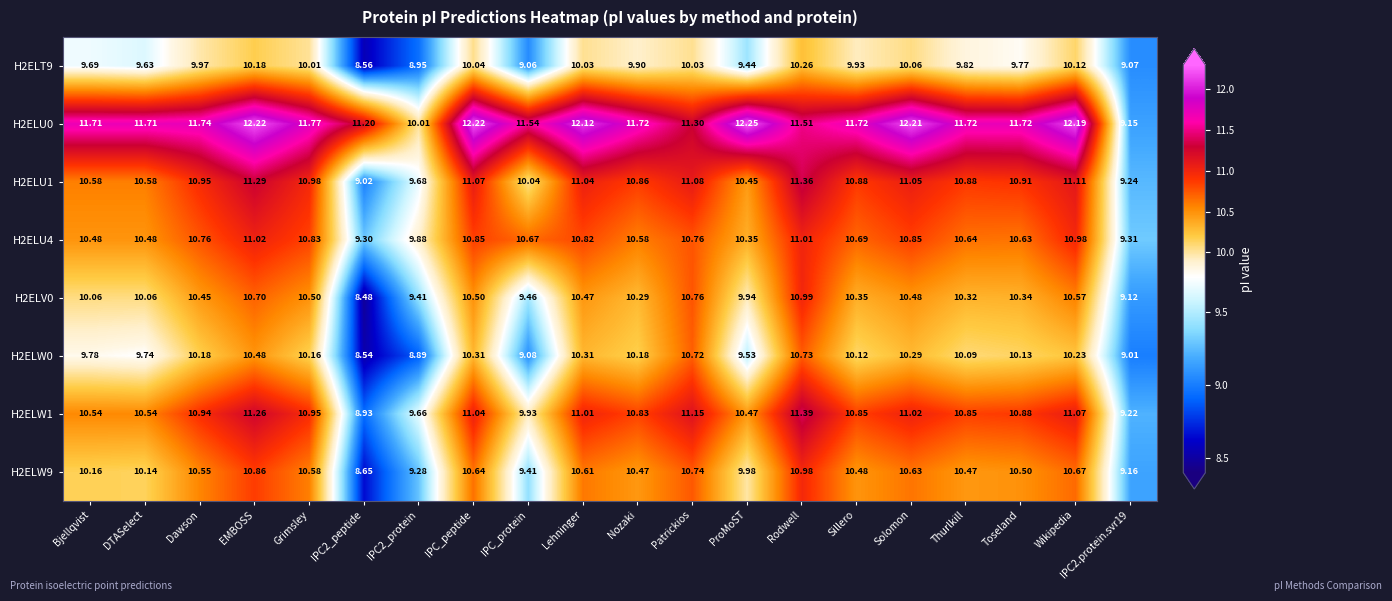

At which label does H2ELU1 first exceed 10?

Bjellqvist